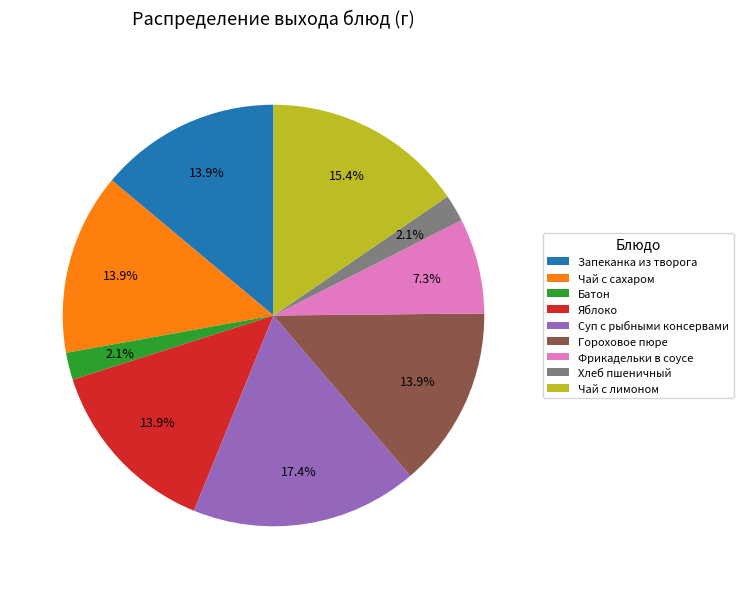

Which category has the biggest portion of the pie?

Суп с рыбными консервами